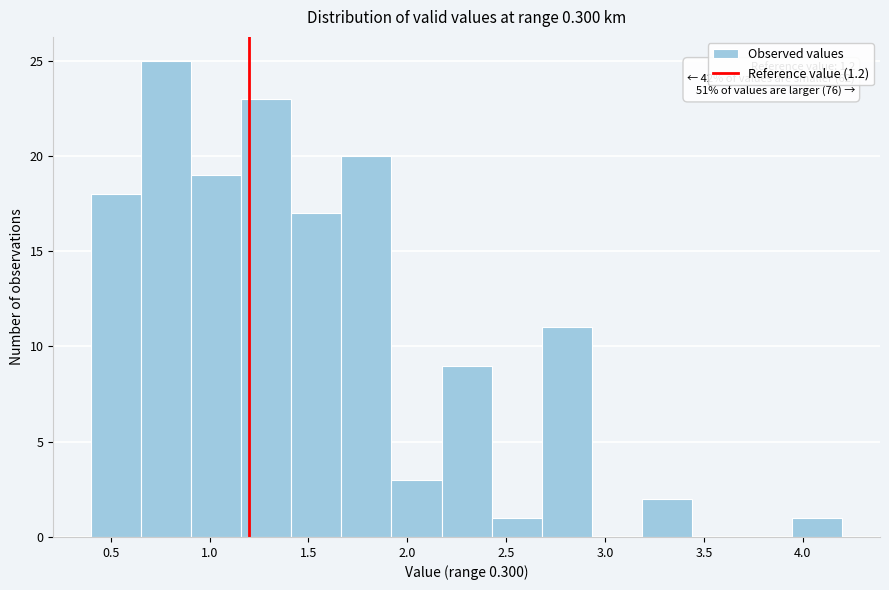

Which range on the x-axis has the tallest bar?

0.65 to 0.90